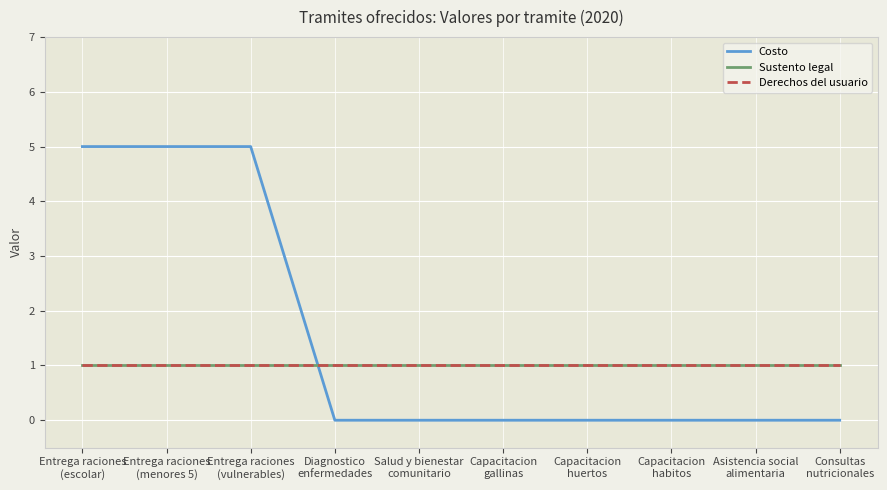

What position from the right is Capacitacion
huertos?

4